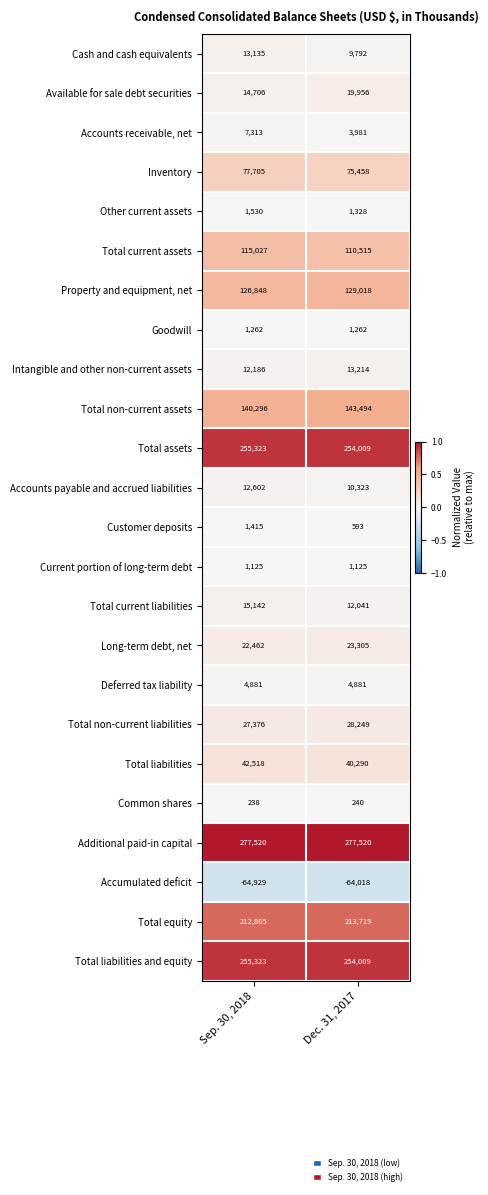

What is the approximate value of Total liabilities and equity at Sep. 30, 2018, to the nearest 100?

255300